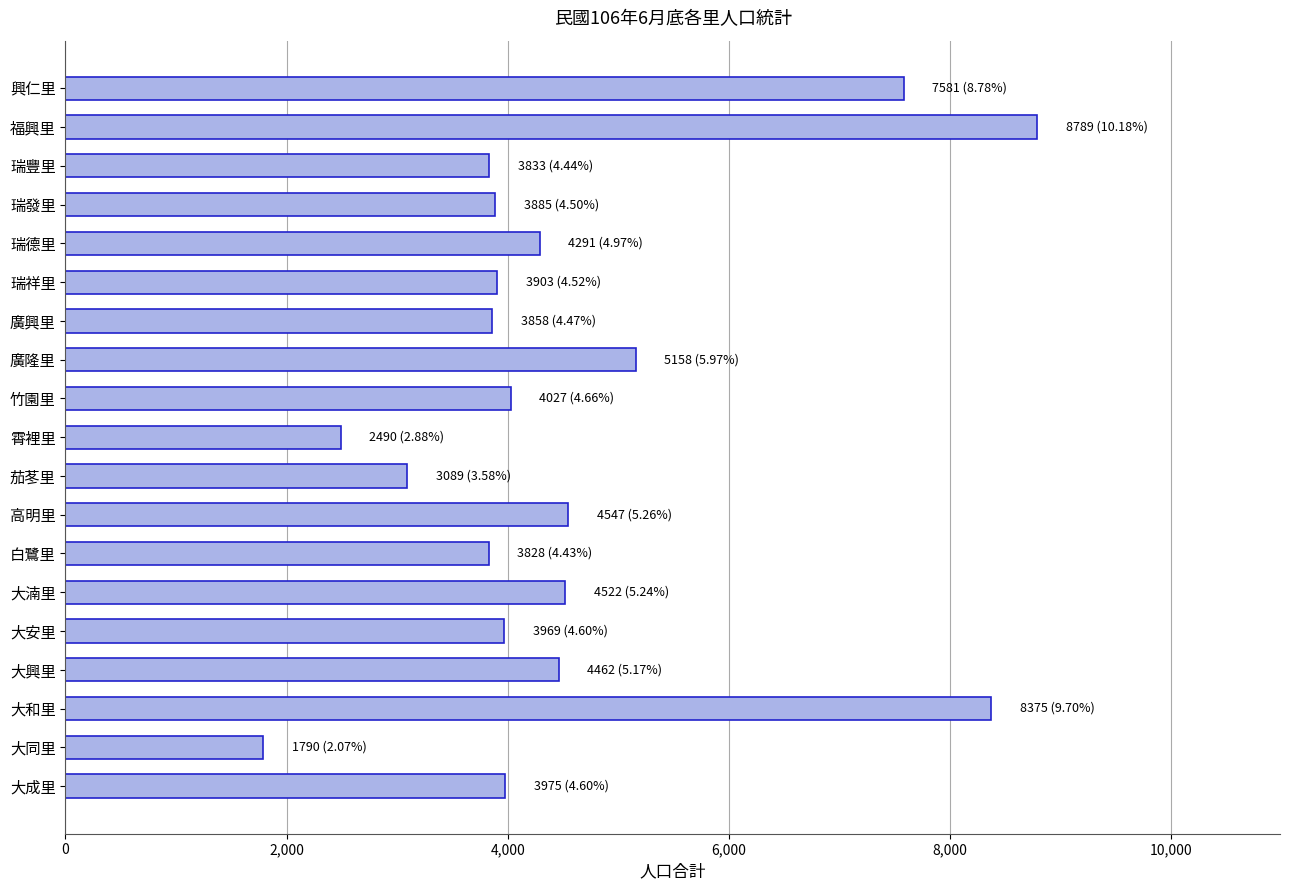

Read the value at 大安里, to the nearest 10.

3970